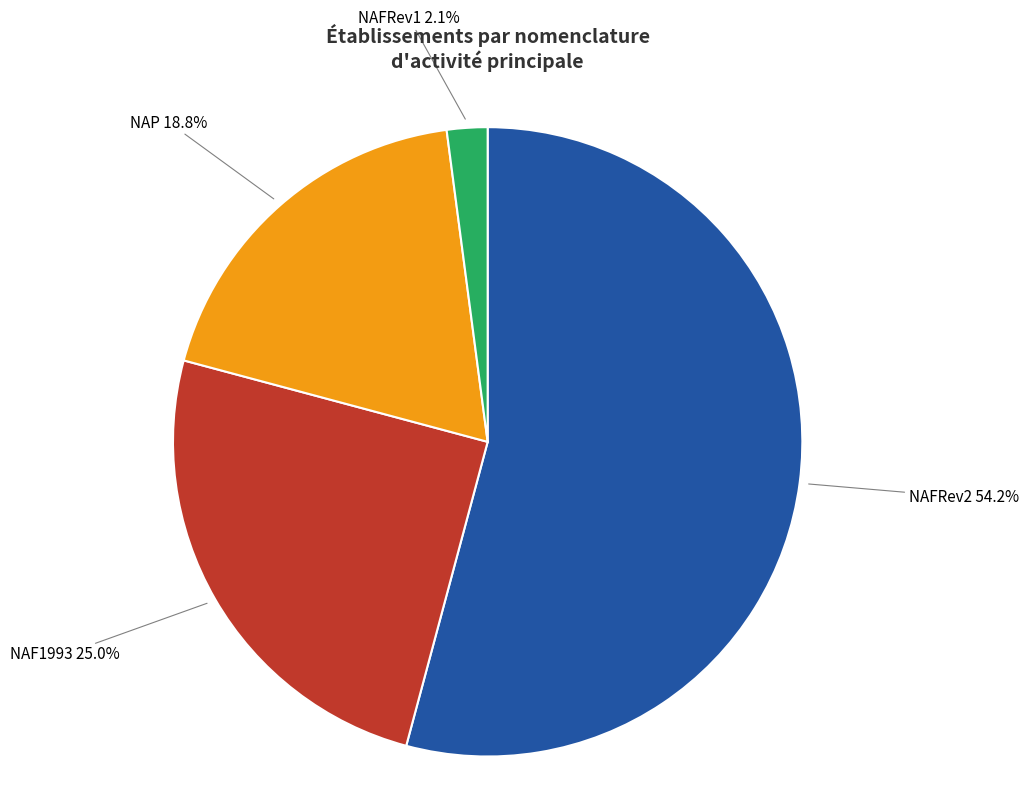

What is the majority slice?

NAFRev2